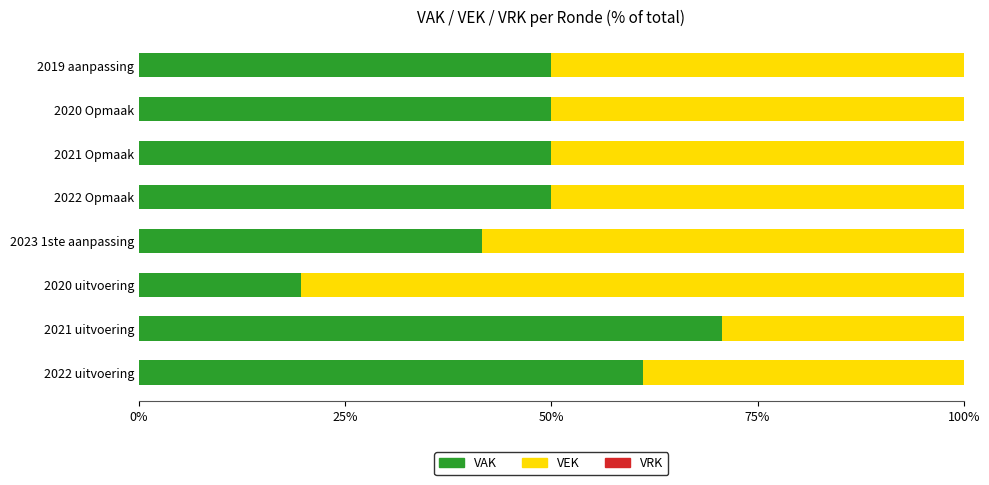

Which category has the lowest value in the VAK series?

2020 uitvoering